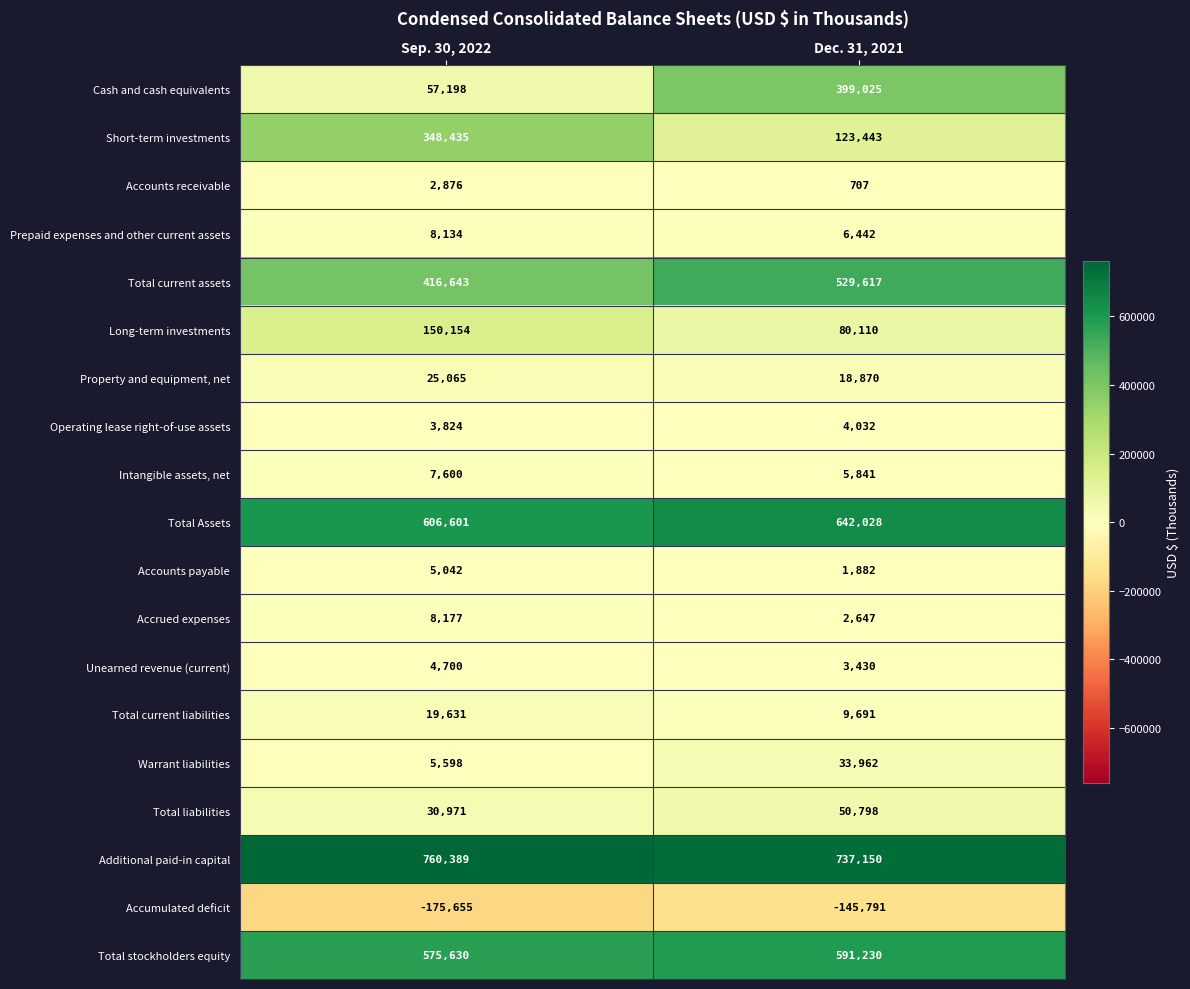

At which label is Property and equipment, net closest to 21967?

Dec. 31, 2021